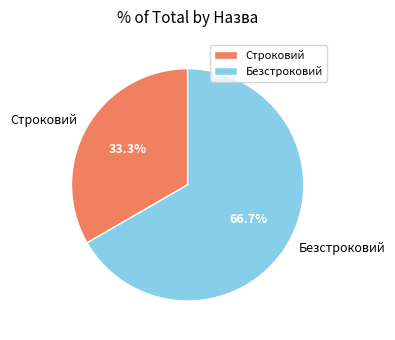

To the nearest percent, what portion does Безстроковий represent?

67%